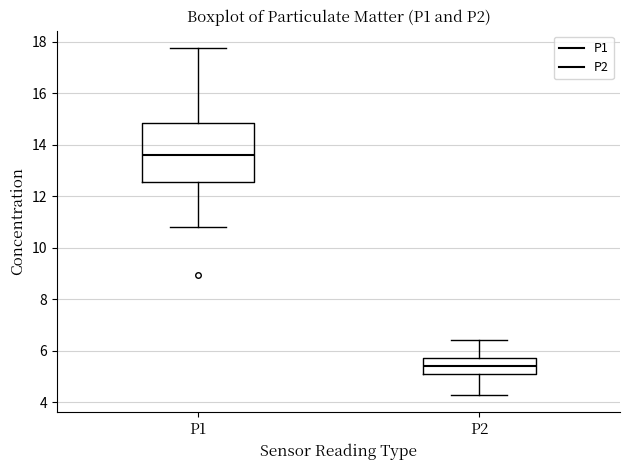

Which box has the highest median line?

P1